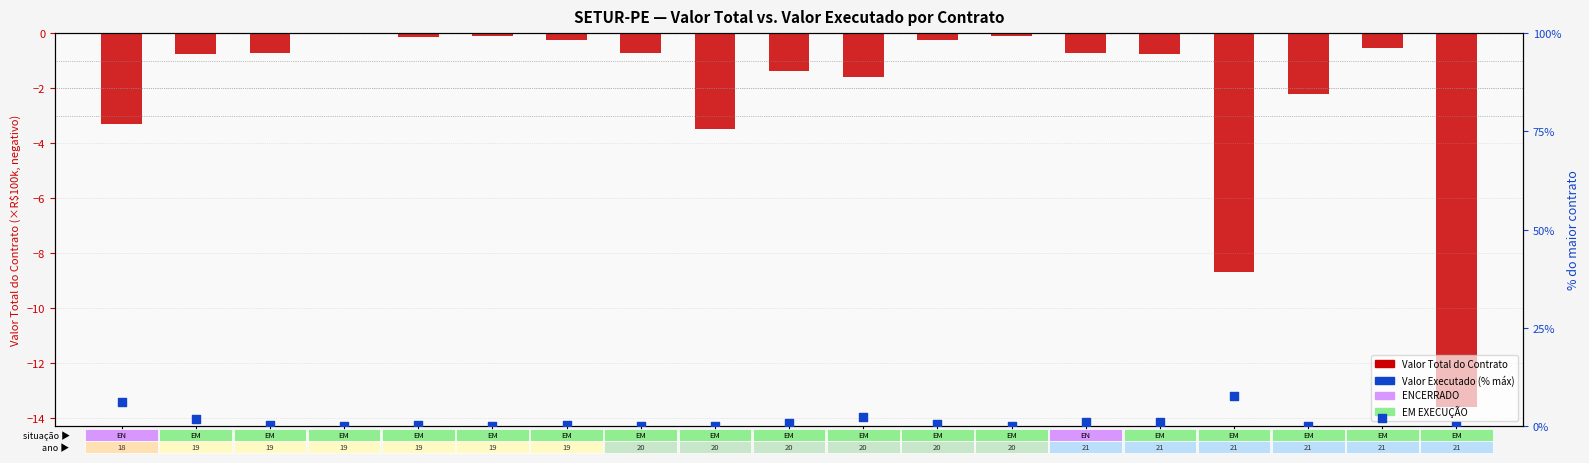

Is the value of VALOR EXECUTADO (% do maior contrato) at 3 greater than the value of VALOR TOTAL DO CONTRATO (×R$100k, neg) at 15?

Yes